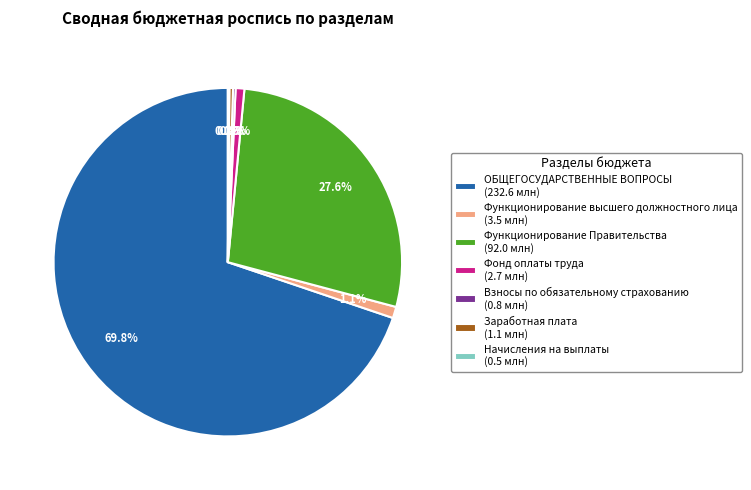

Which slice is the largest?

ОБЩЕГОСУДАРСТВЕННЫЕ ВОПРОСЫ